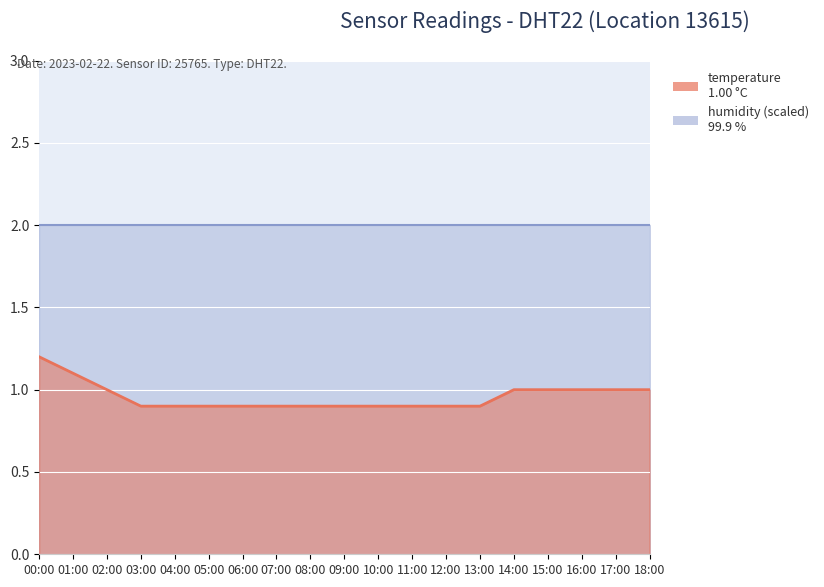

What is the smallest value displayed?

0.9